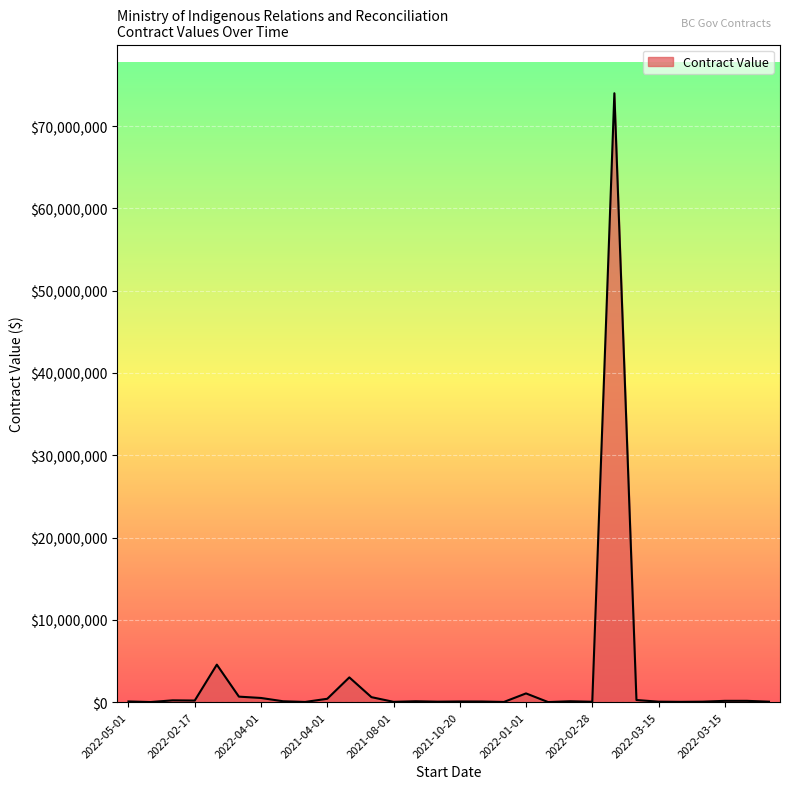

True or false: the data has more than 2 interior local peaks.

True